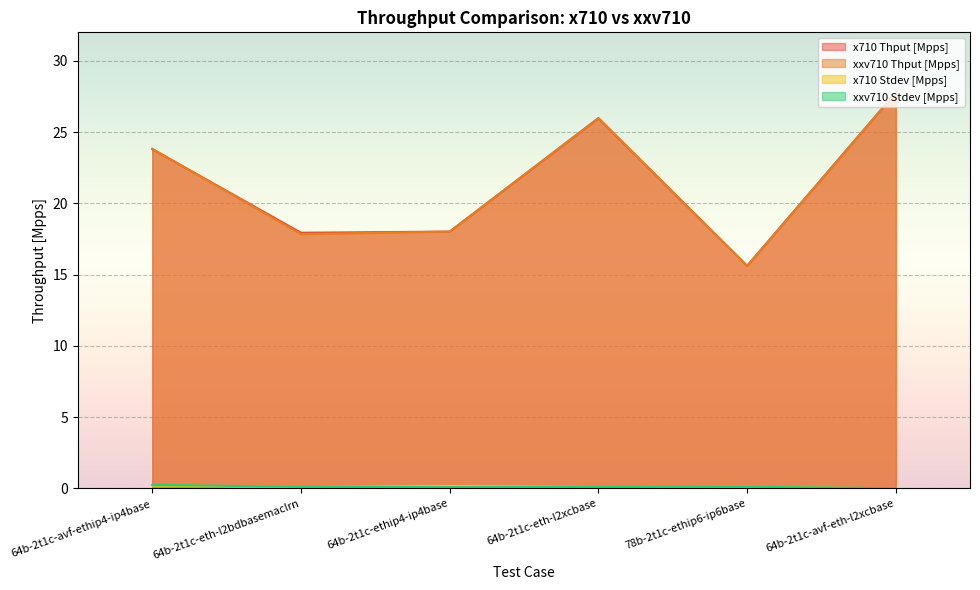

How many values in the xxv710 Thput [Mpps] series exceed 23?

3